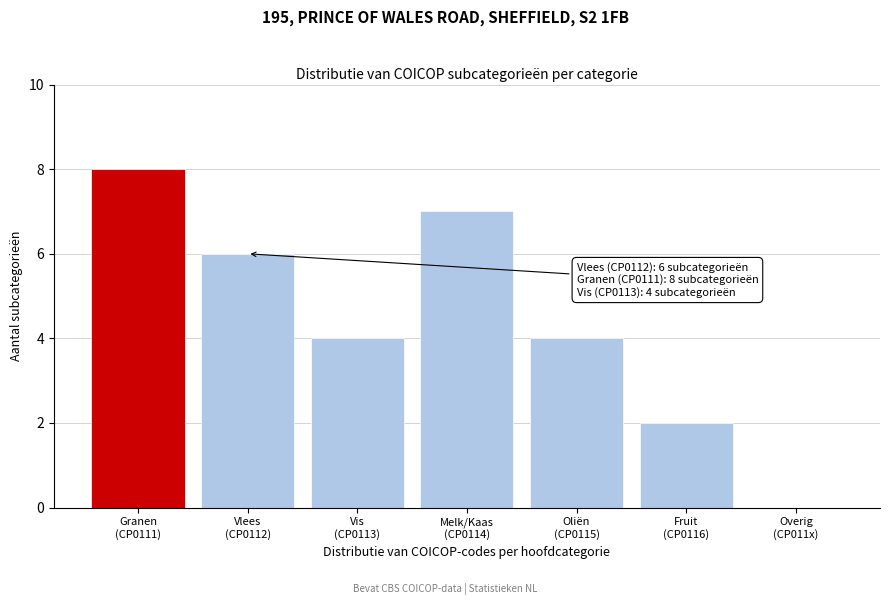

What is the greatest value displayed?

8